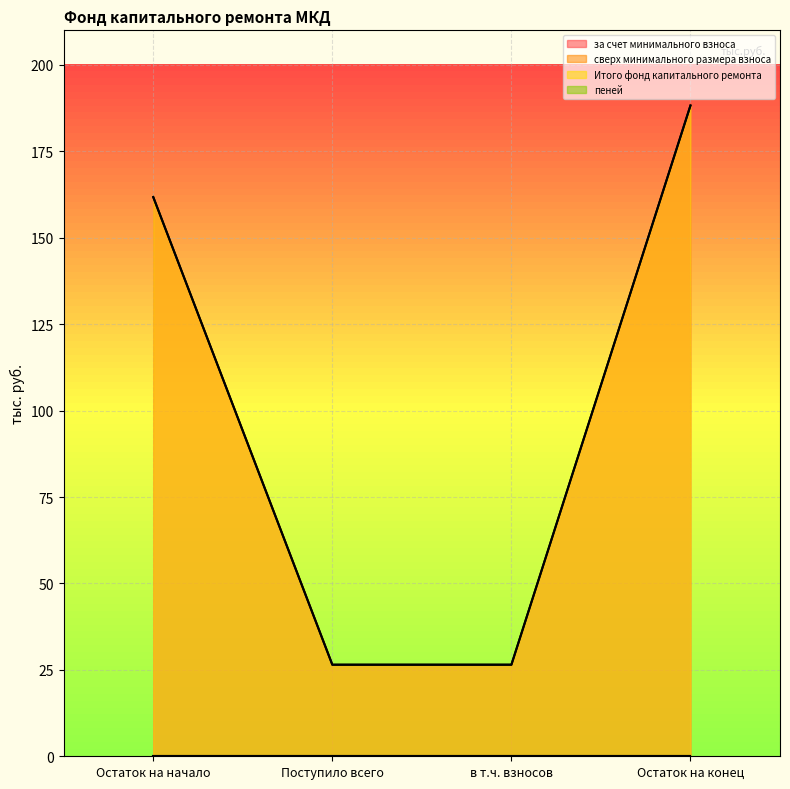

At which label does за счет минимального взноса reach its peak?

Остаток на конец